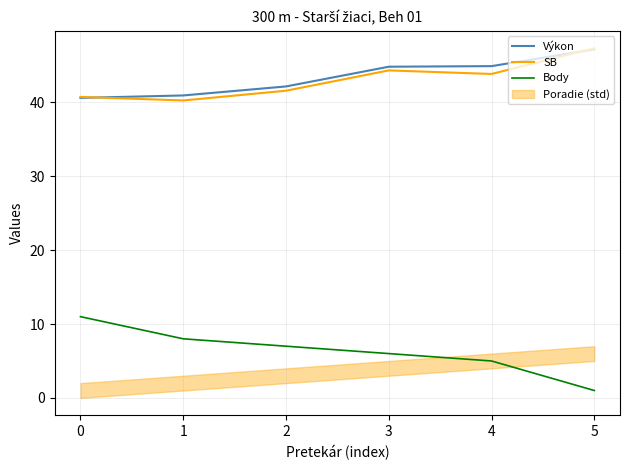

Does the chart have visible grid lines?

Yes